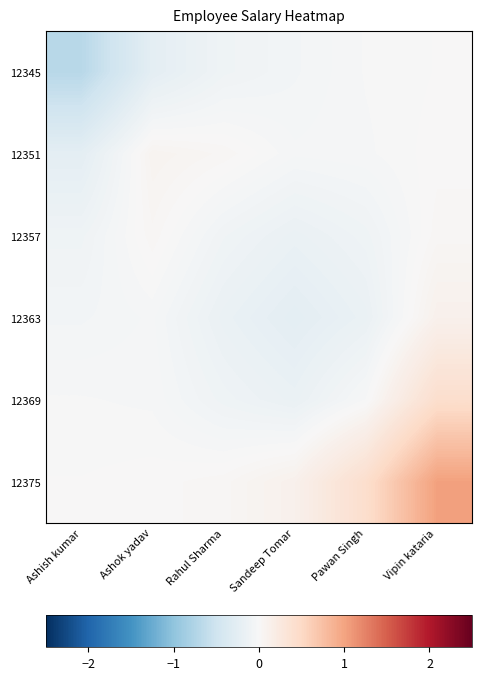

What is the difference between the highest and lowest values at Ashish kumar?

0.7